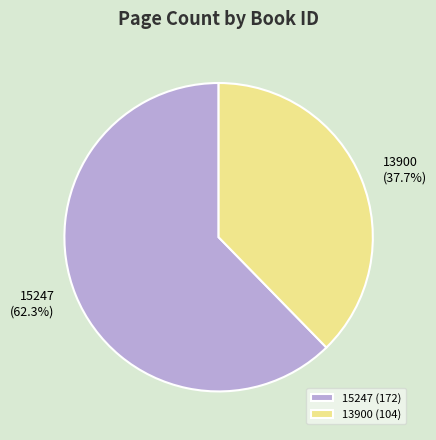

Is there any slice that represents more than half of the pie?

Yes